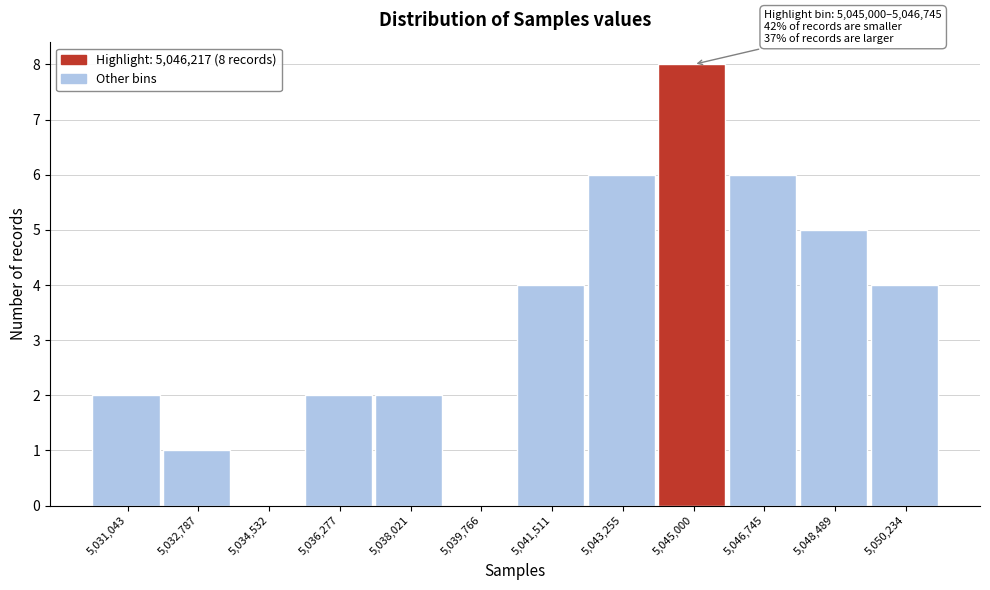

Reading left to right, list all the values displayed in this chart.

5,031,043=2	5,032,787=1	5,034,532=0	5,036,277=2	5,038,021=2	5,039,766=0	5,041,511=4	5,043,255=6	5,045,000=8	5,046,745=6	5,048,489=5	5,050,234=4